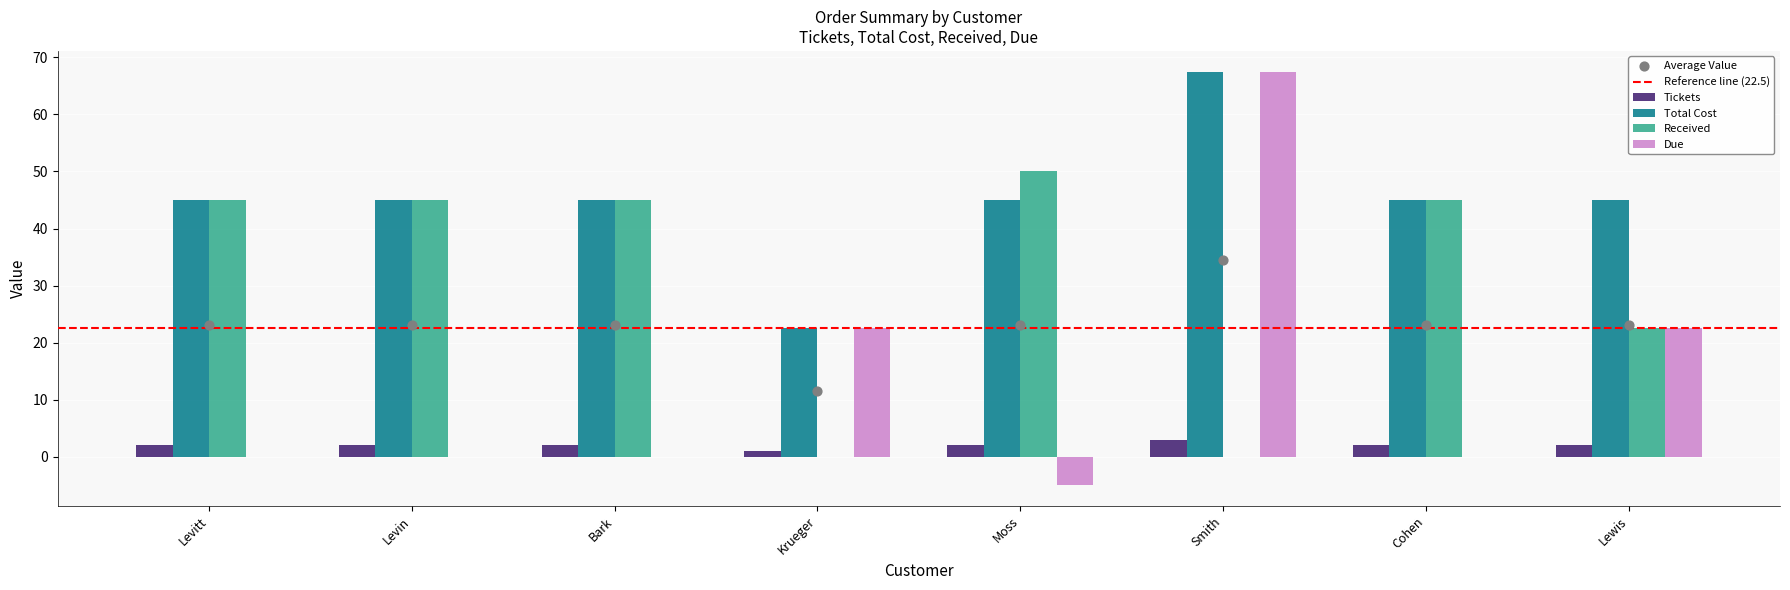

At which category is the sum across all series the highest?

Smith